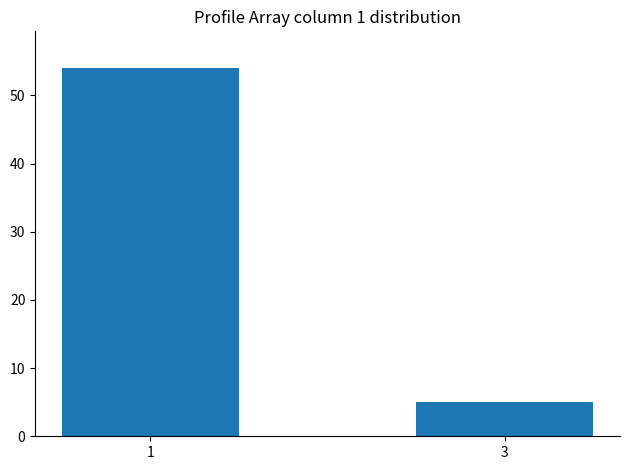

True or false: the data shows 5 at 3.

True